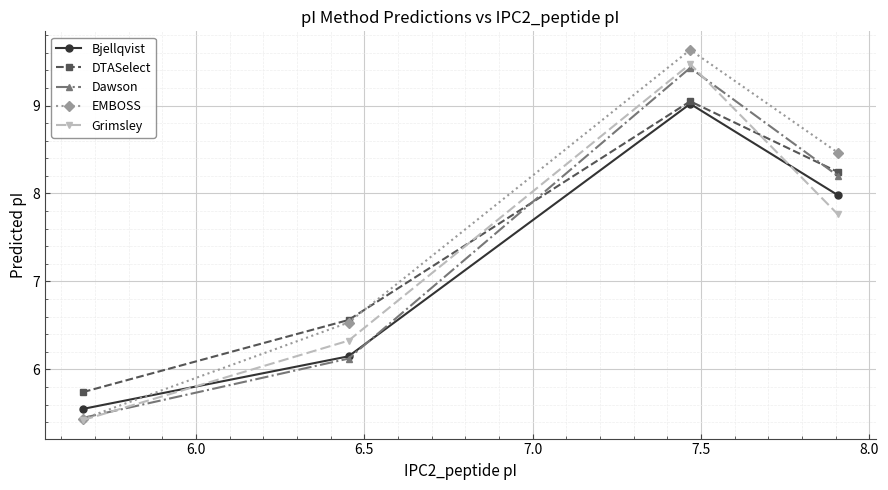

What is the highest value of the Grimsley series?

9.5